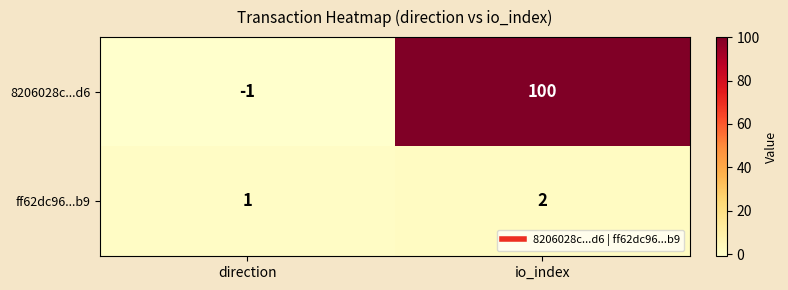

At which category is the sum across all series the highest?

io_index